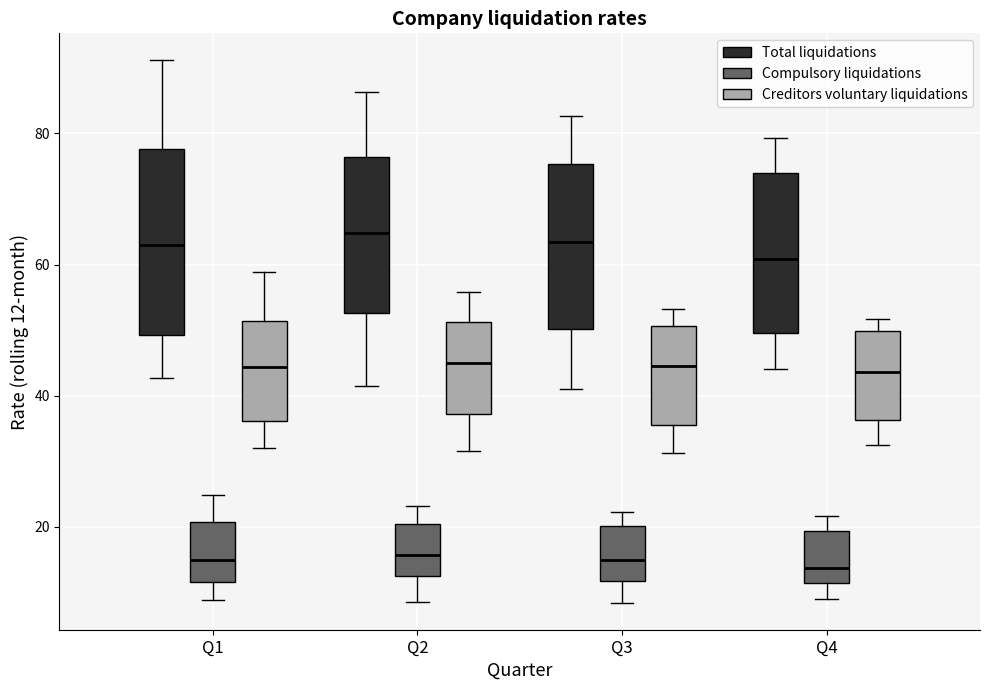

Comparing the boxes themselves (not the whiskers), which one is the tallest?

Q1 (Total liquidations)